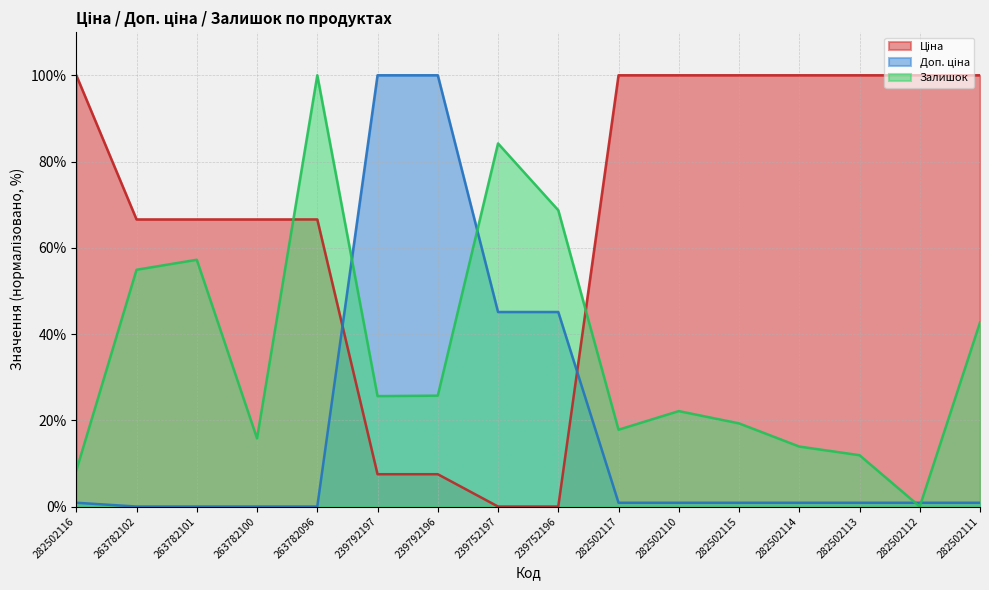

What is the sum of all Ціна (лінія) values?

1081.3